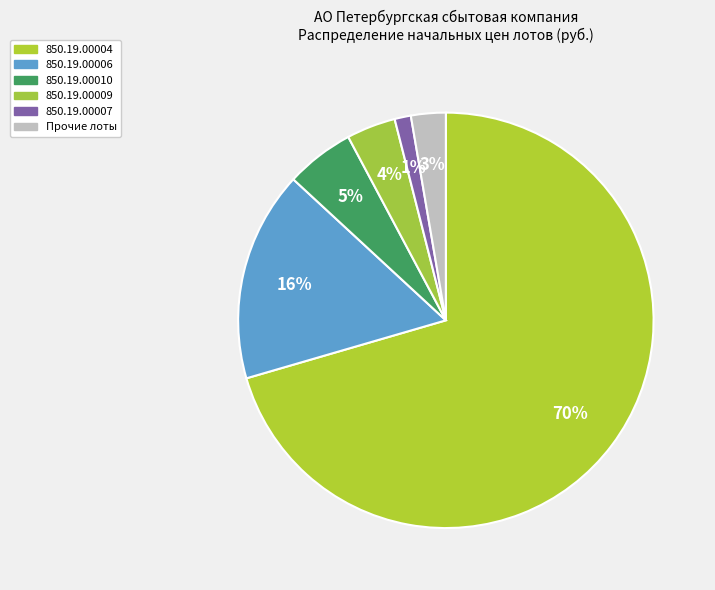

Count the number of slices in the pie.

6